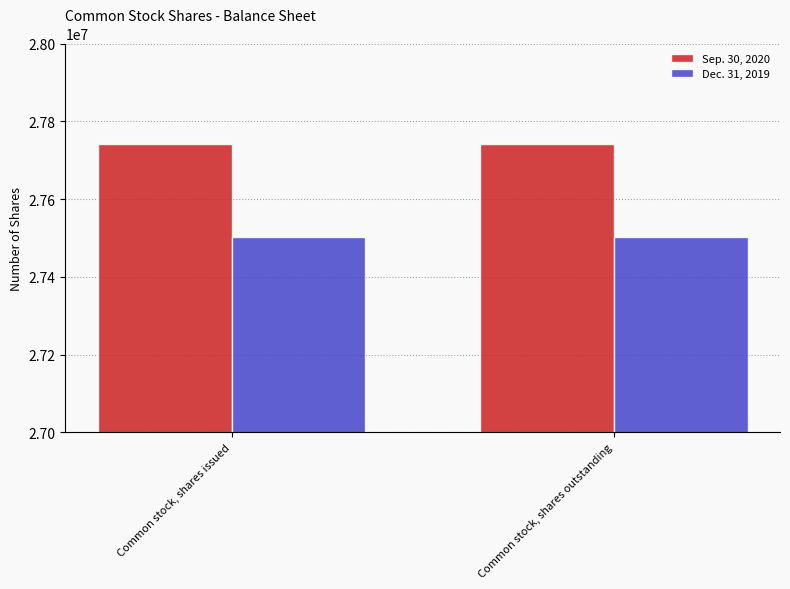

What is the value of the Dec. 31, 2019 bar at the 2nd from the left?

27502346